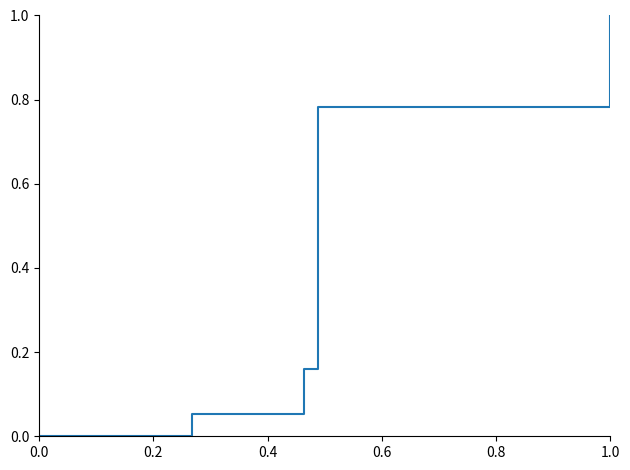

Count the number of categories in the chart.

5